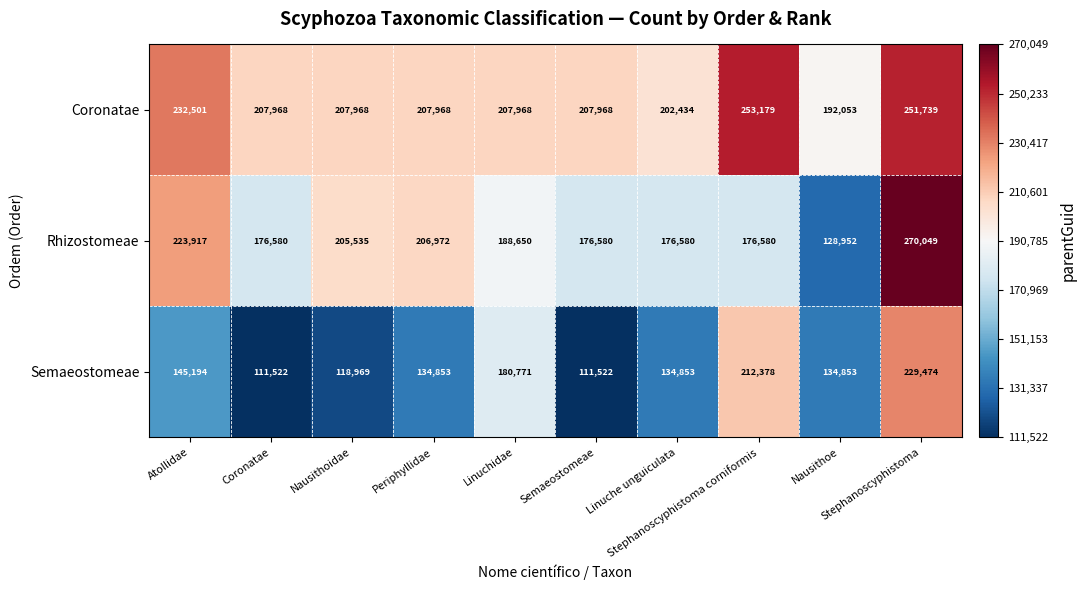

At which category does the chart reach its peak across all series?

Stephanoscyphistoma